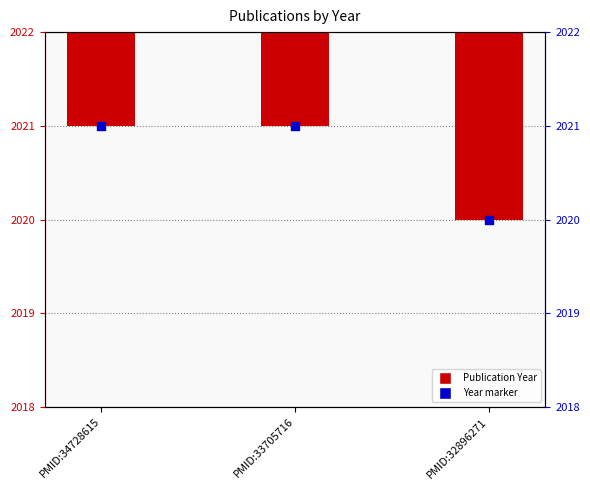

Which series has the widest spread of Y values?

Publication Year